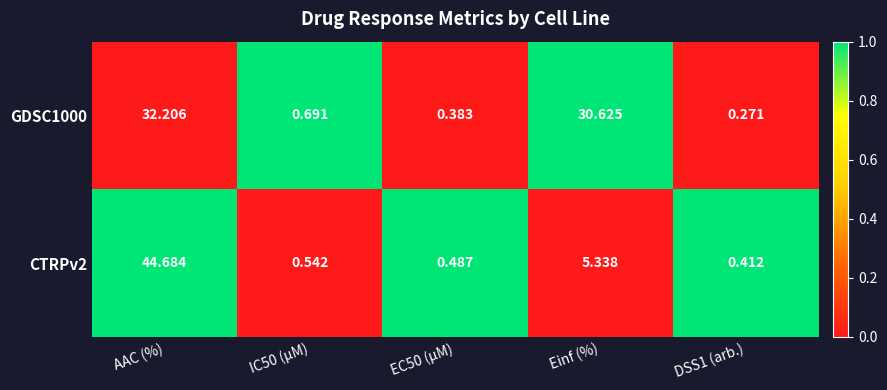

Is the value of CTRPv2 at AAC (%) greater than the value of GDSC1000 at Einf (%)?

Yes